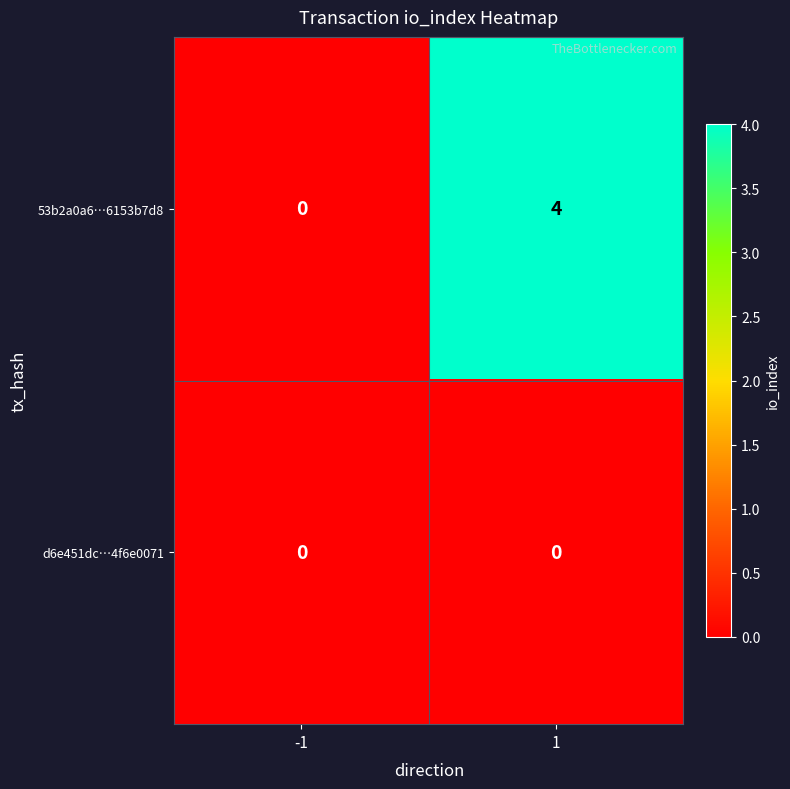

The 53b2a0a6…6153b7d8 series shows 6 at 1. True or false?

False